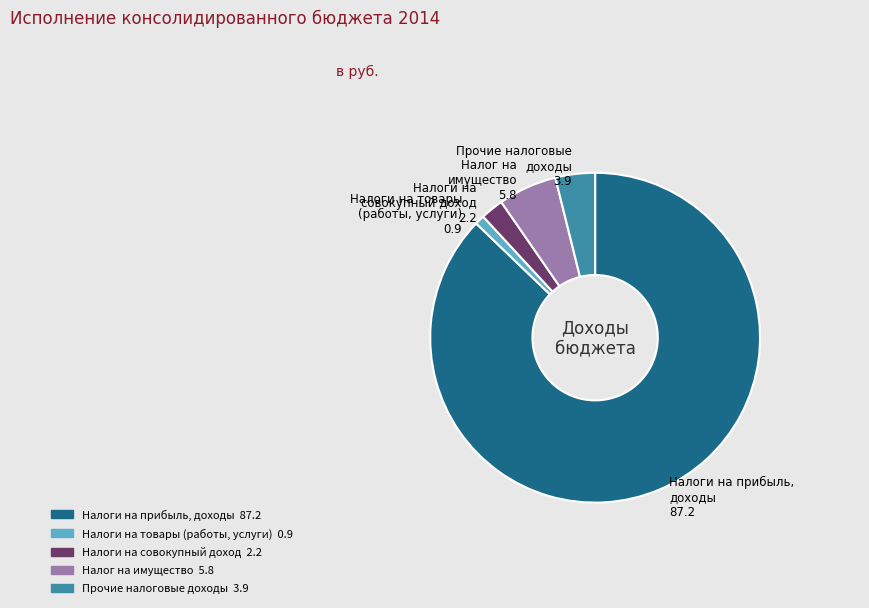

Count the number of slices in the pie.

5